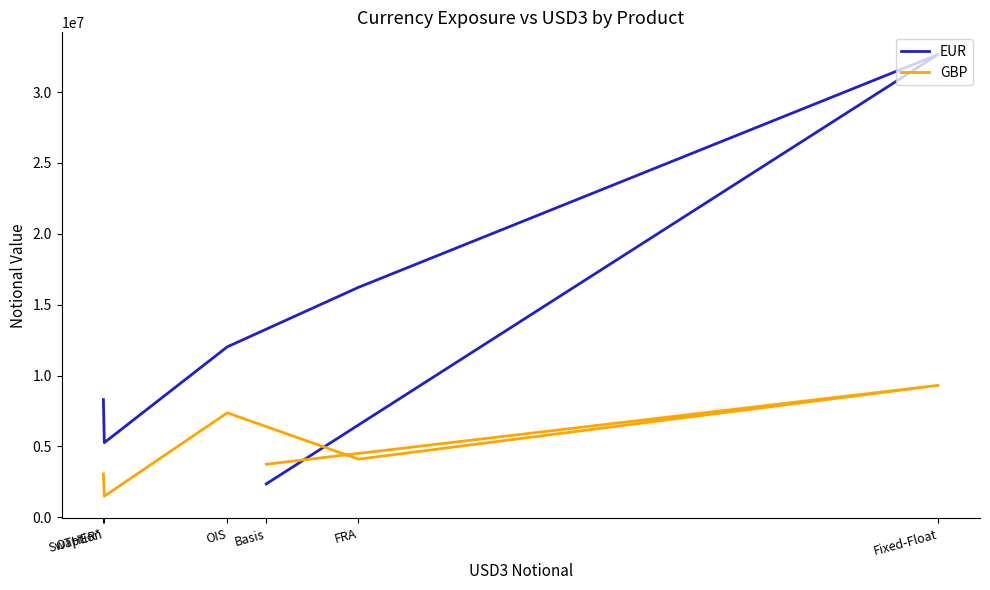

What is the value of the EUR point at the 4th from the left?

12023716